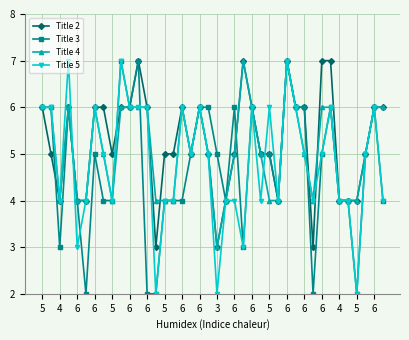

True or false: Title 3 has more than 0 interior local peaks.

True